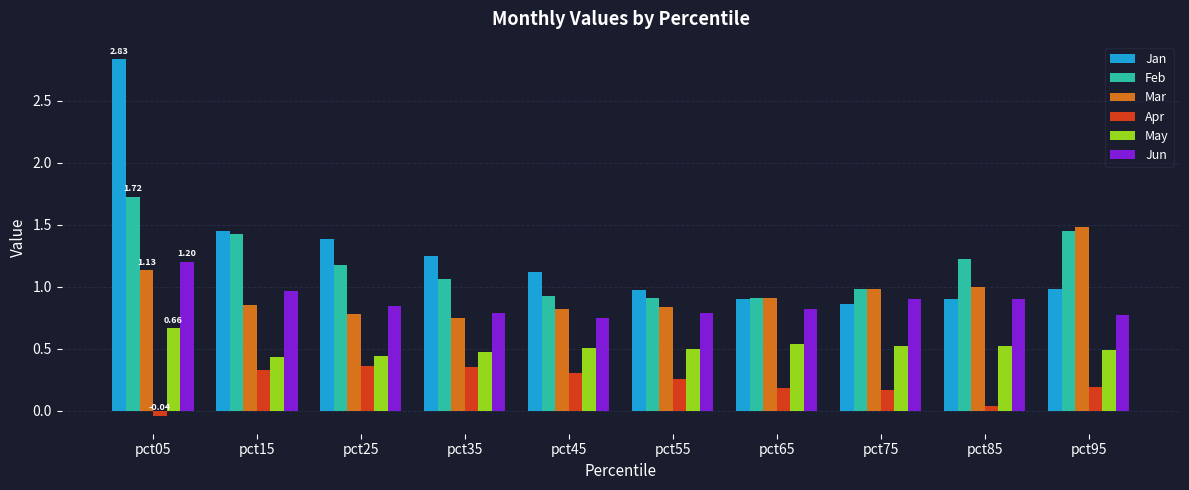

Is it true that May equals 0.2 at pct25?

False